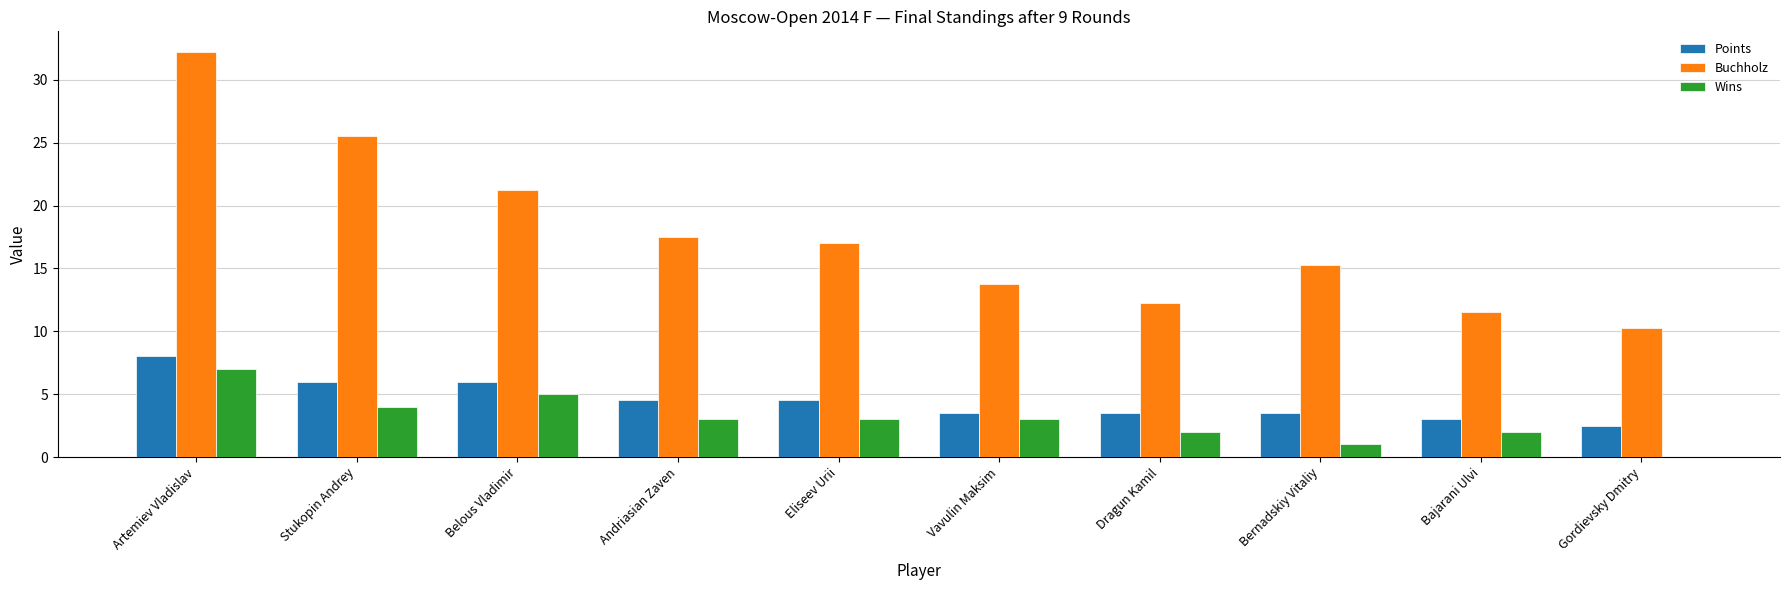

Count the number of data series in this chart.

3